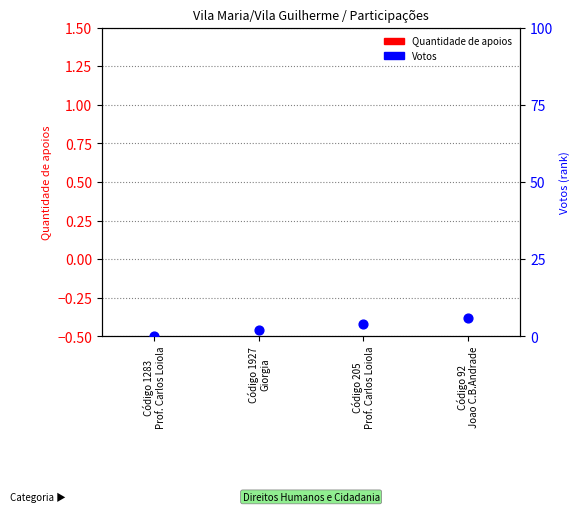

At how many categories does at least one series exceed 2?

2